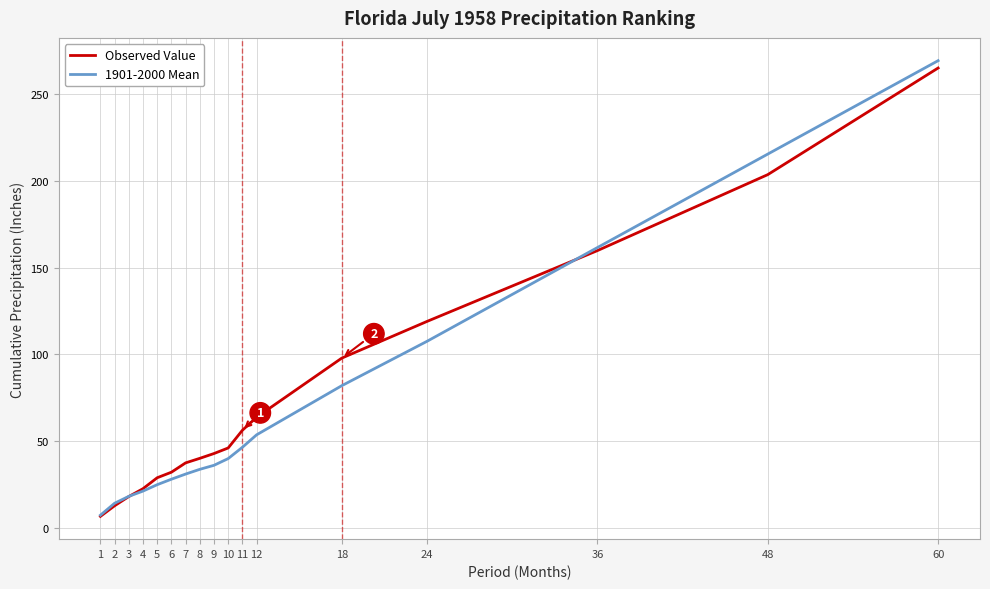

What is the total value across all series at 12?

117.5